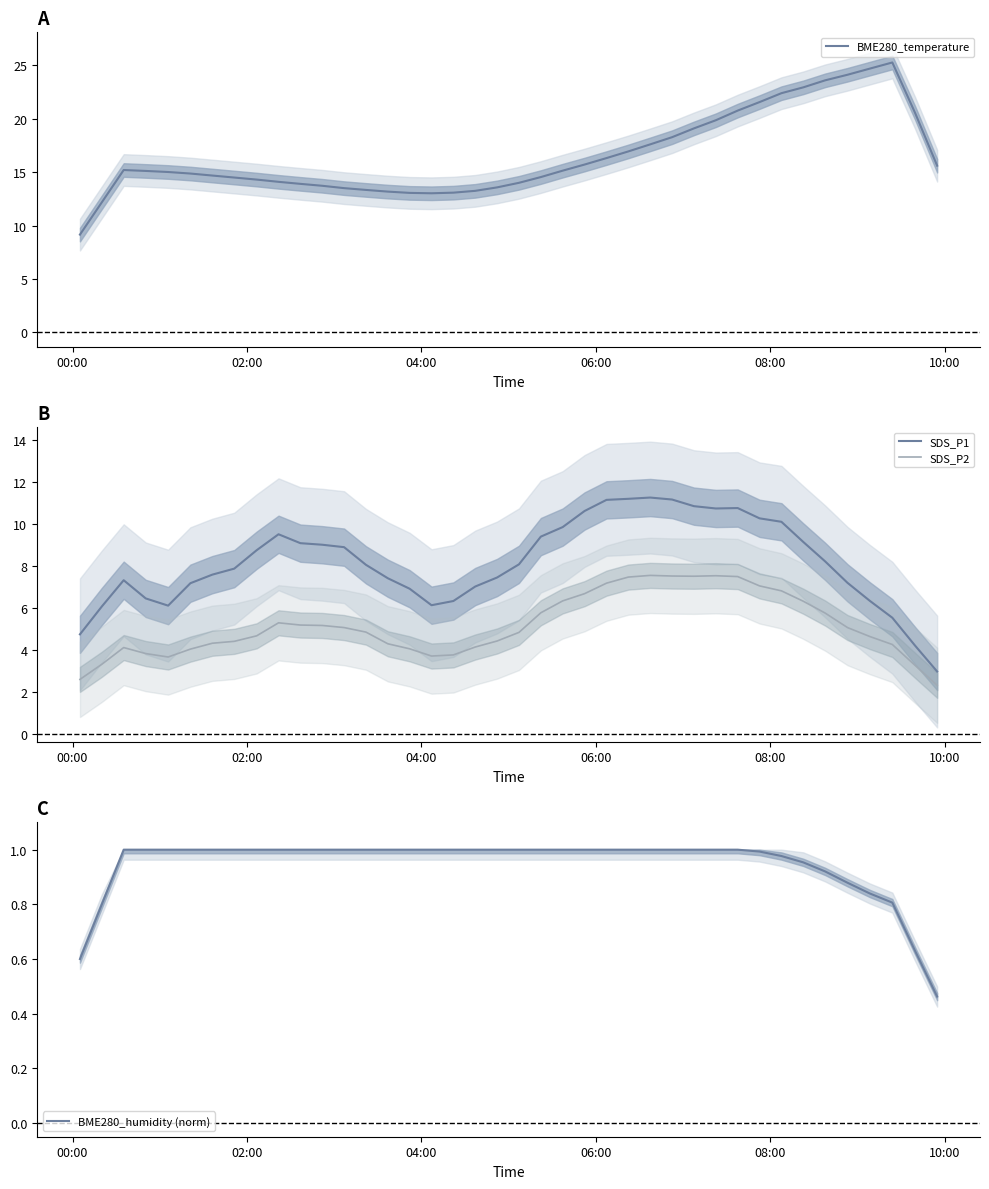

What is the lowest value of the SDS_P2 series?

2.3